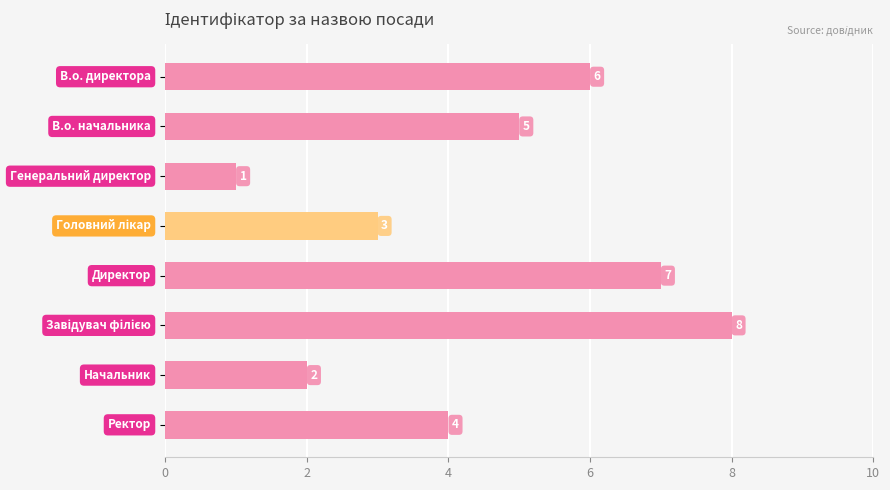

What is the difference between the maximum and second lowest values?

6